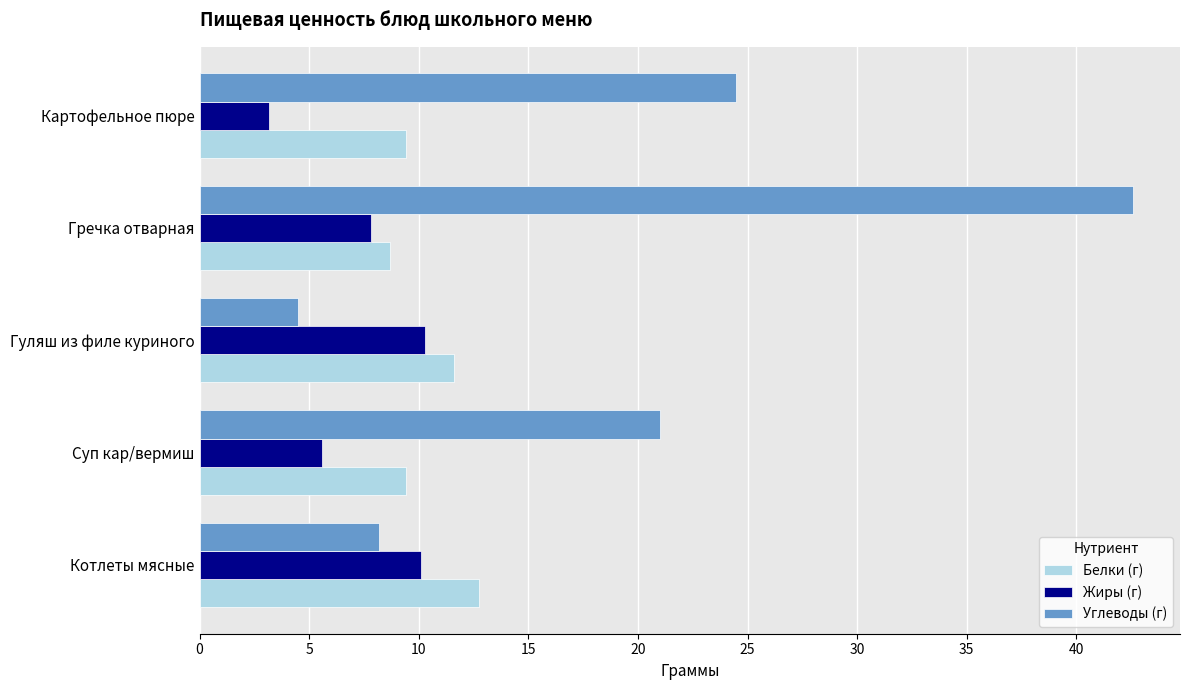

What is the lowest value of the Белки (г) series?

8.7